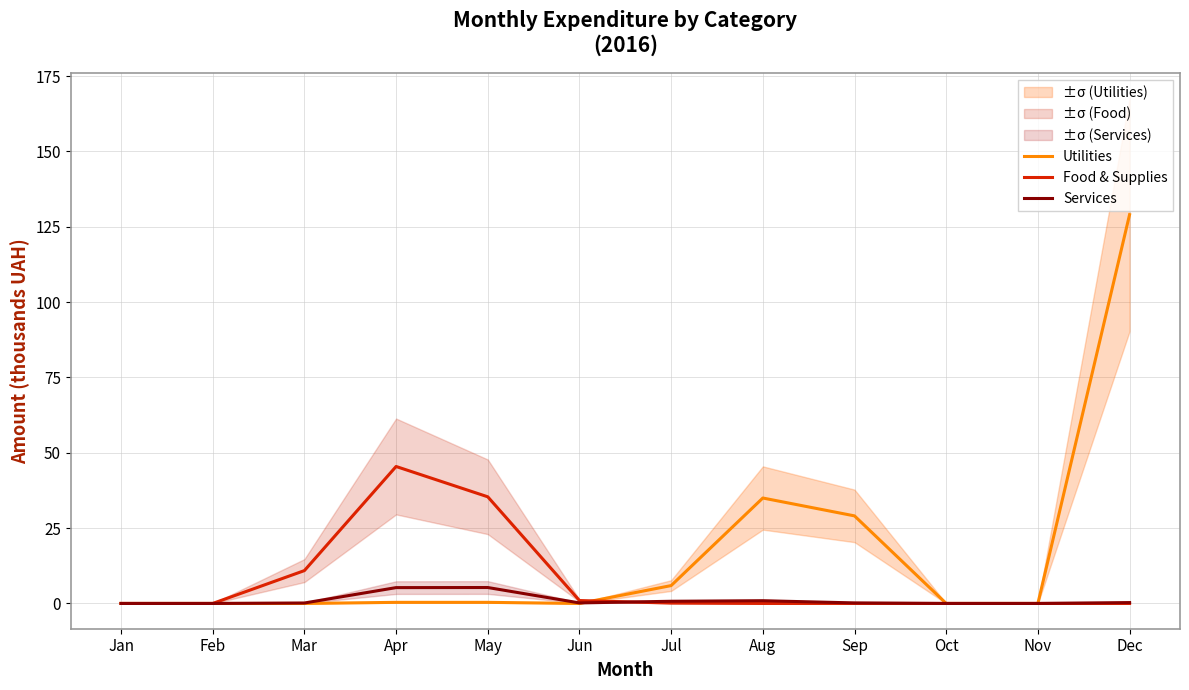

Reading right to left, extract all data points from this chart.

Utilities: Dec=129.0	Nov=0.0	Oct=0.0	Sep=29.1	Aug=35.0	Jul=5.9	Jun=0.0	May=0.4	Apr=0.4	Mar=0.0	Feb=0.0	Jan=0.0
Food & Supplies: Dec=0.0	Nov=0.0	Oct=0.0	Sep=0.0	Aug=0.0	Jul=0.1	Jun=1.0	May=35.4	Apr=45.4	Mar=10.9	Feb=0.0	Jan=0.0
Services: Dec=0.3	Nov=0.0	Oct=0.0	Sep=0.2	Aug=0.9	Jul=0.7	Jun=0.2	May=5.3	Apr=5.3	Mar=0.1	Feb=0.0	Jan=0.0